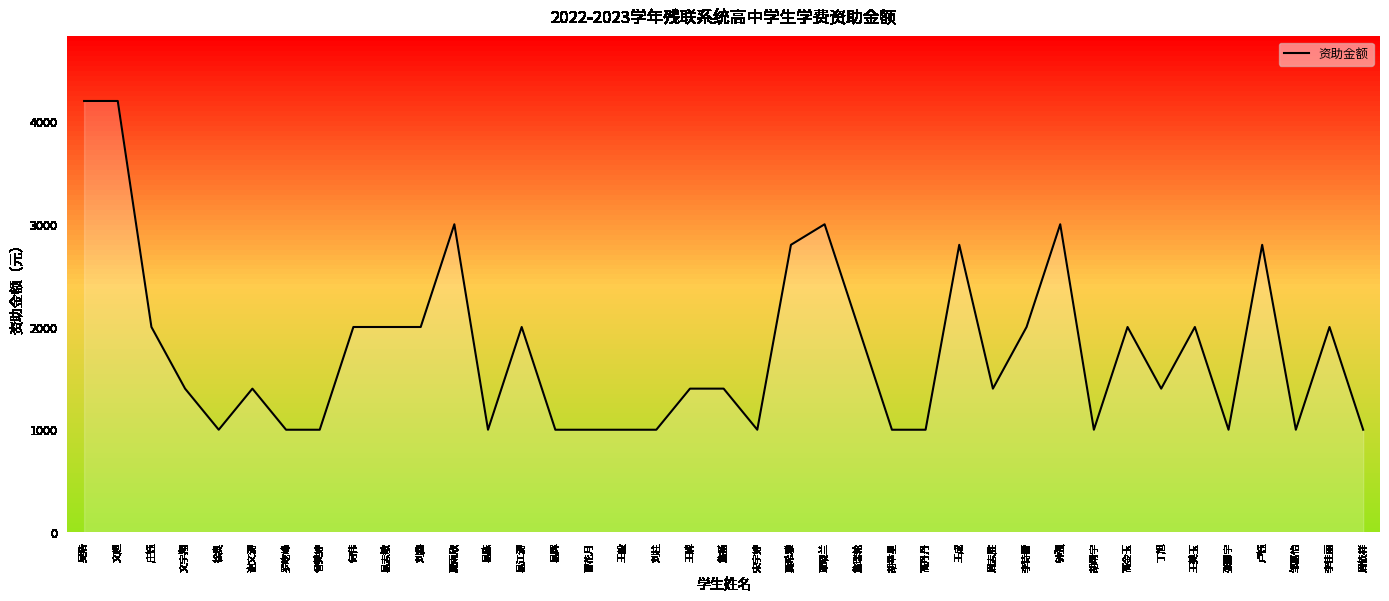

What is the sum of all values?

69200